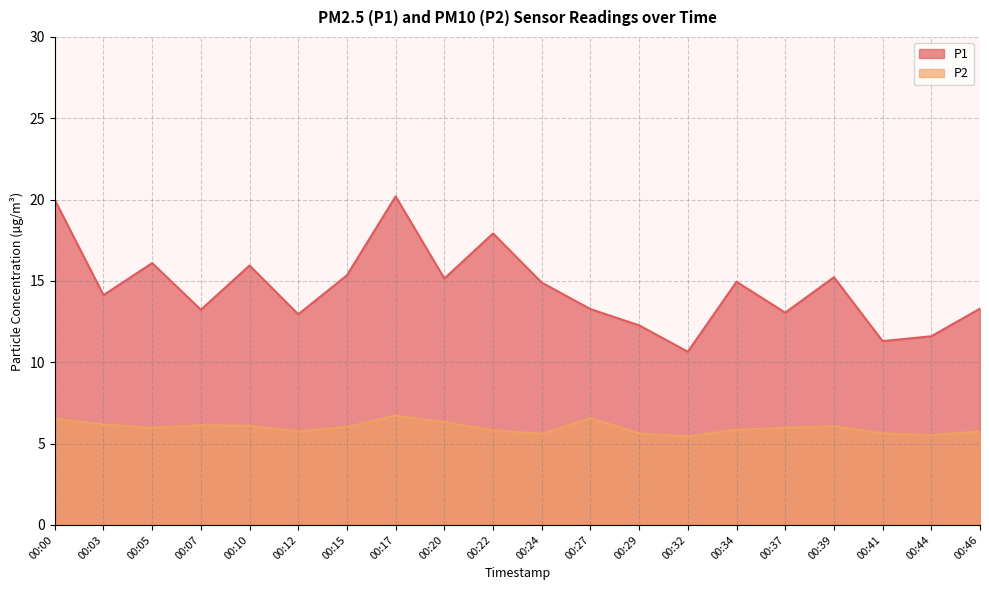

Reading left to right, transcribe all the data shown in this chart.

P1: 00:00=20.0	00:03=14.1	00:05=16.1	00:07=13.2	00:10=15.9	00:12=12.9	00:15=15.3	00:17=20.2	00:20=15.2	00:22=17.9	00:24=14.9	00:27=13.3	00:29=12.3	00:32=10.7	00:34=14.9	00:37=13.1	00:39=15.2	00:41=11.3	00:44=11.6	00:46=13.3
P2: 00:00=6.5	00:03=6.2	00:05=6.0	00:07=6.1	00:10=6.1	00:12=5.8	00:15=6.0	00:17=6.7	00:20=6.3	00:22=5.8	00:24=5.6	00:27=6.6	00:29=5.6	00:32=5.5	00:34=5.8	00:37=6.0	00:39=6.1	00:41=5.6	00:44=5.5	00:46=5.8